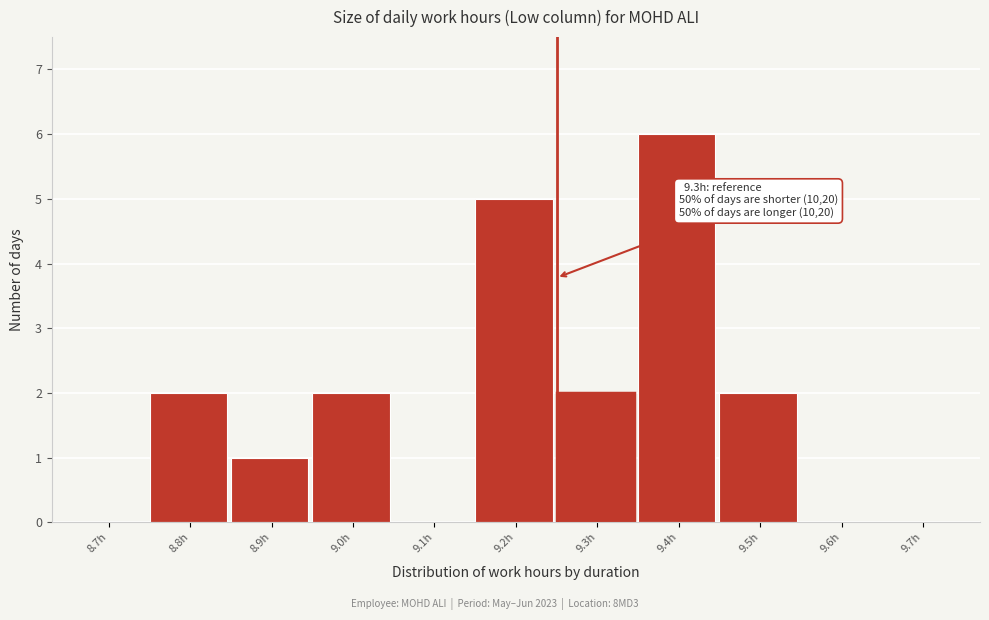

Reading left to right, what are all the values shown in this chart?

8.7h=0	8.8h=2	8.9h=1	9.0h=2	9.1h=0	9.2h=5	9.3h=2	9.4h=6	9.5h=2	9.6h=0	9.7h=0